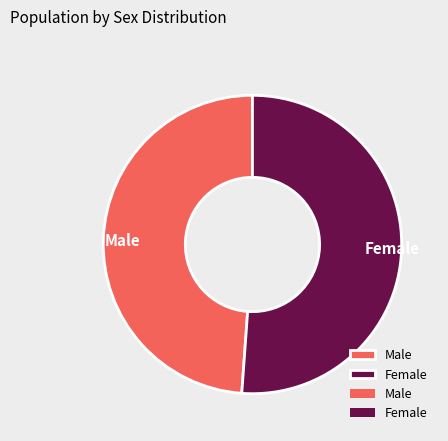

Is there a majority slice in this chart?

Yes